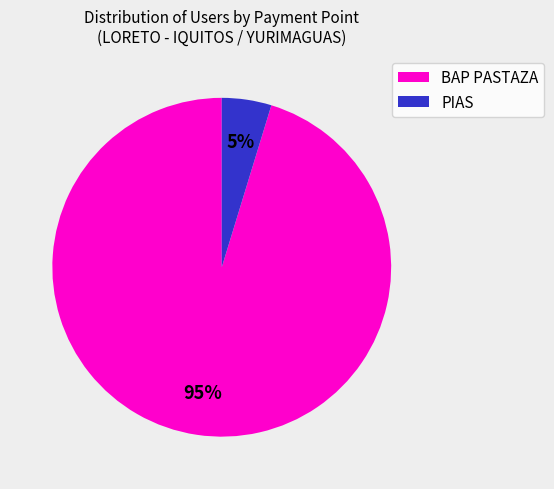

To the nearest percent, what is the average slice percentage?

50%